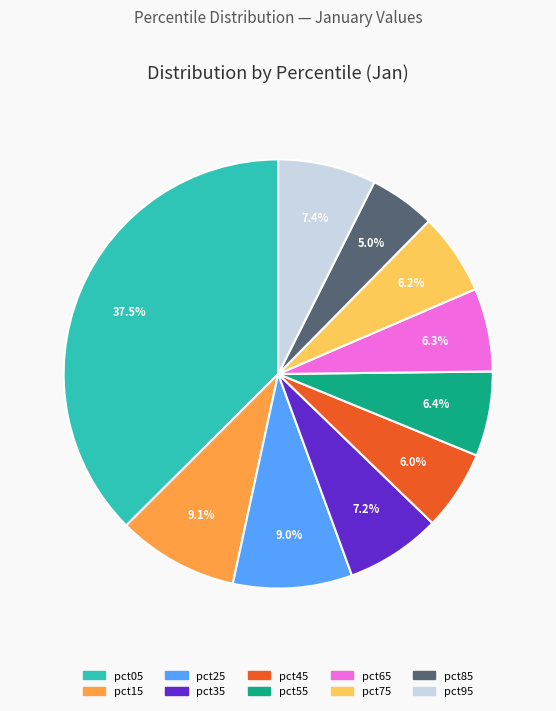

True or false: pct65 accounts for 14% of the total.

False